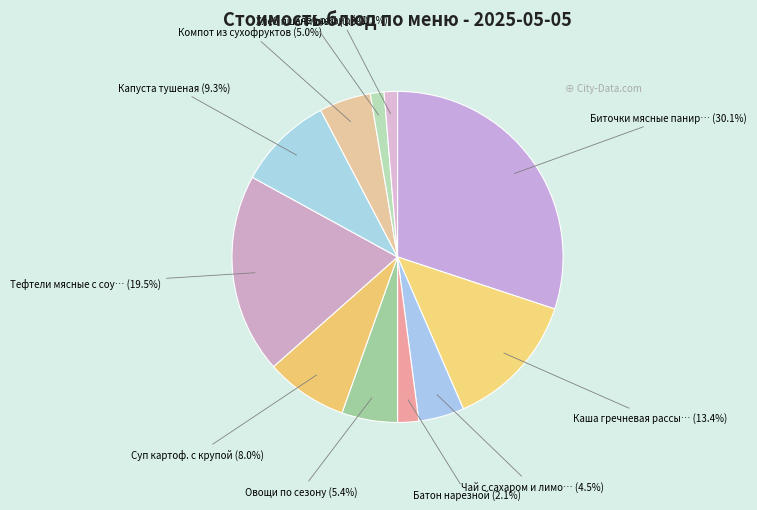

Rank the categories by value from highest to lowest.

Биточки мясные панированные, Тефтели мясные с соусом, Каша гречневая рассыпчатая, Капуста тушеная, Суп картоф. с крупой, Овощи по сезону, Компот из сухофруктов, Чай с сахаром и лимоном, Батон нарезной, Хлеб пшеничный, Хлеб ржаной